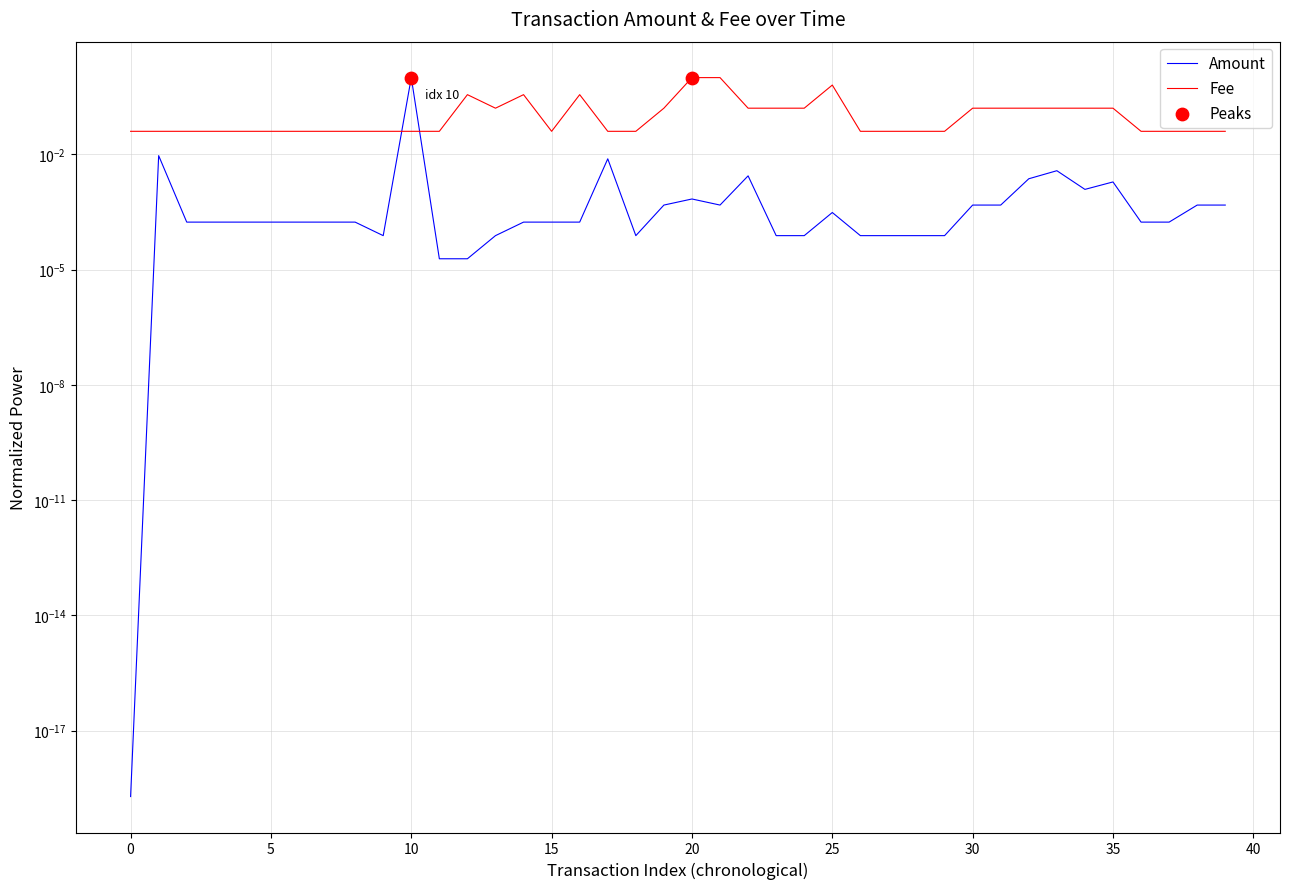

Which series reaches the maximum Y coordinate?

Amount